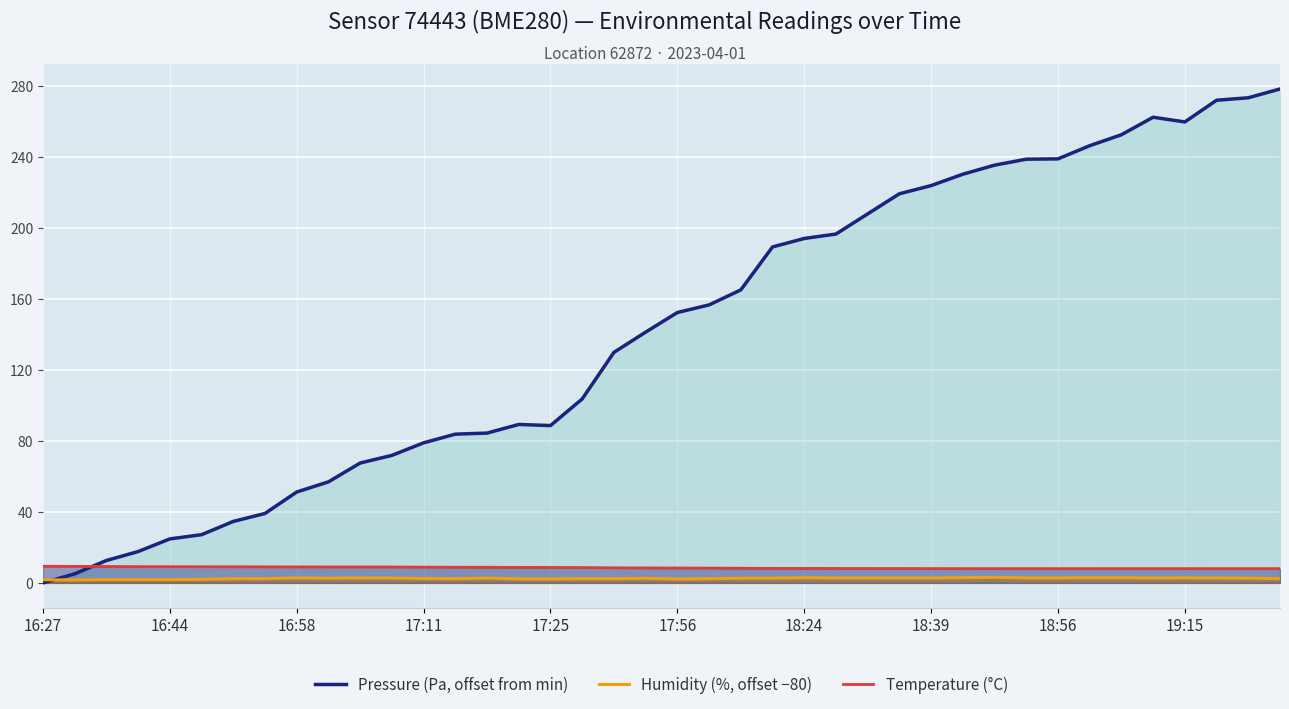

How many intersections are there between pressure_line and temperature_line?

1